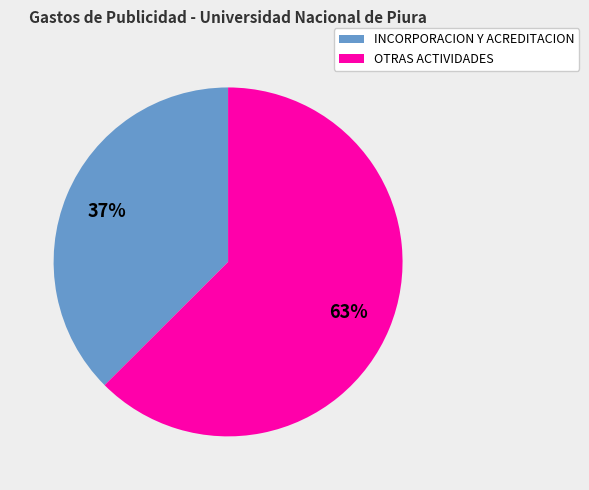

What is the largest slice in the pie chart?

OTRAS ACTIVIDADES